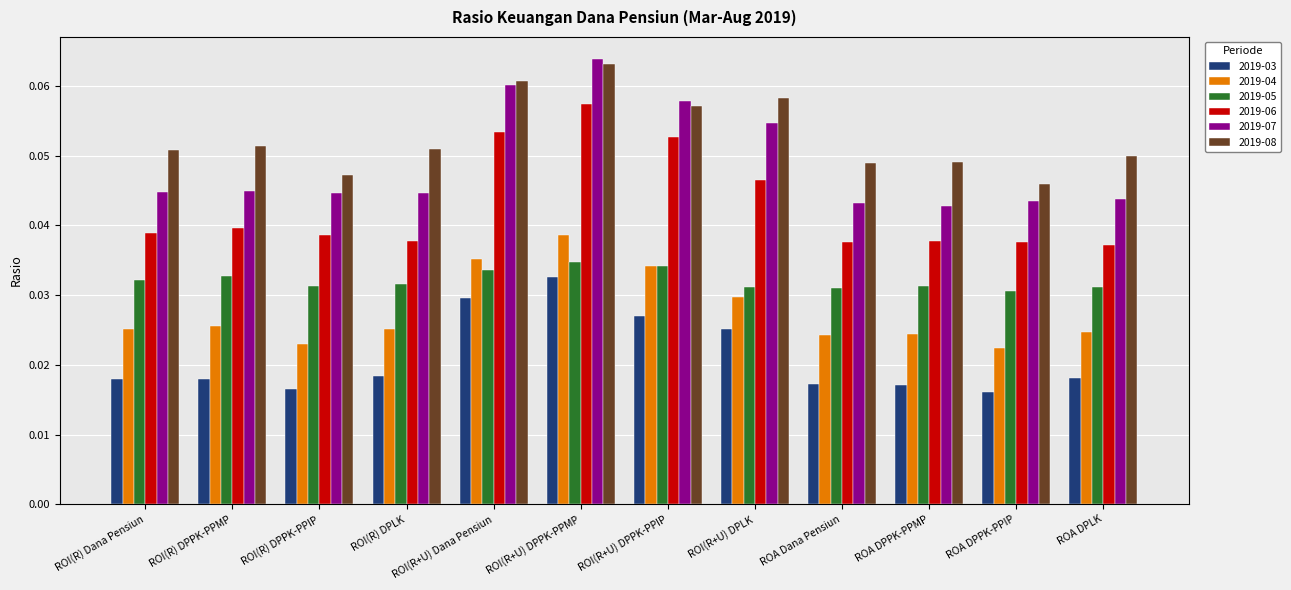

What are all the series names shown in the legend?

2019-03, 2019-04, 2019-05, 2019-06, 2019-07, 2019-08